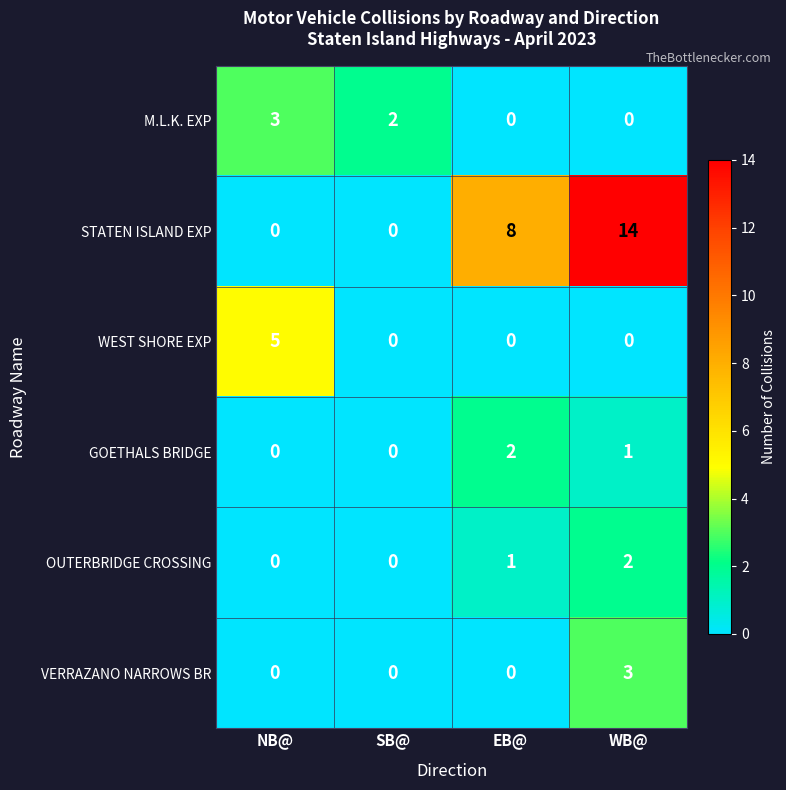

At which category is the sum across all series the highest?

WB@